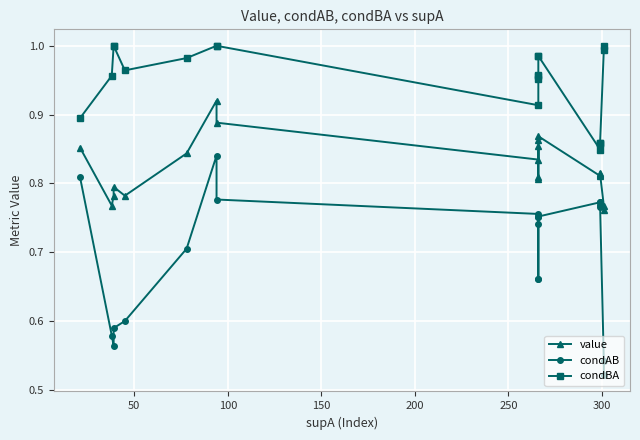

True or false: value has more than 0 points higher than both neighbors.

True